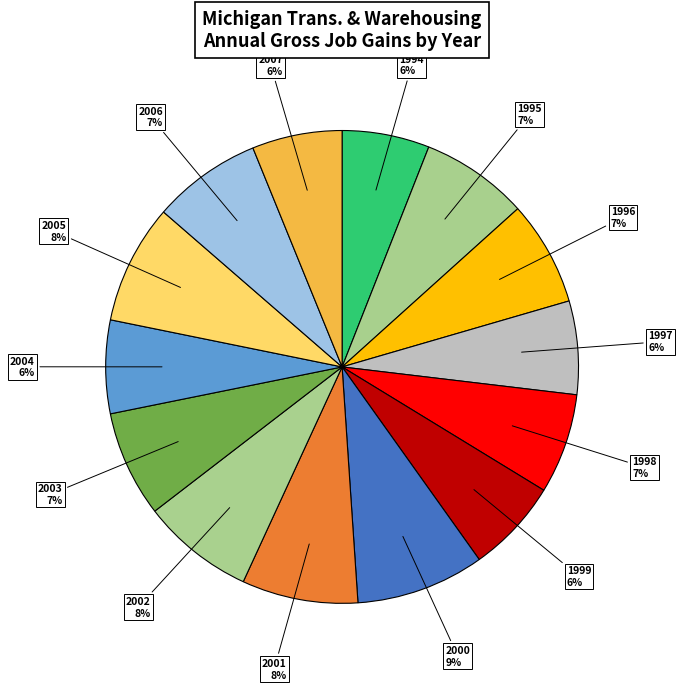

What is the largest slice in the pie chart?

2000